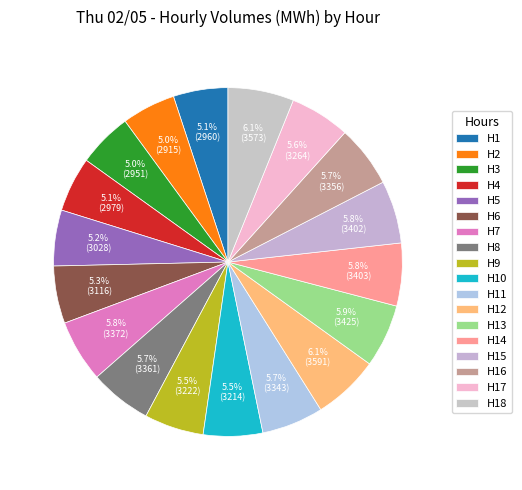

Rank the categories by value from lowest to highest.

H2, H3, H1, H4, H5, H6, H10, H9, H17, H11, H16, H8, H7, H15, H14, H13, H18, H12